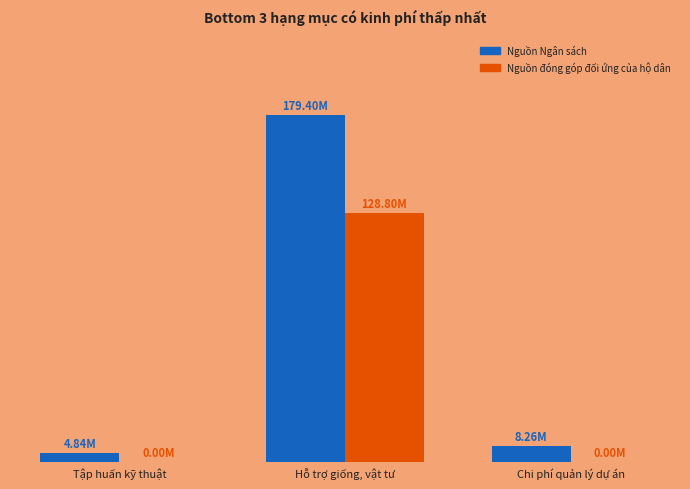

What is the label of the 3rd bar from the right?

Tập huấn kỹ thuật